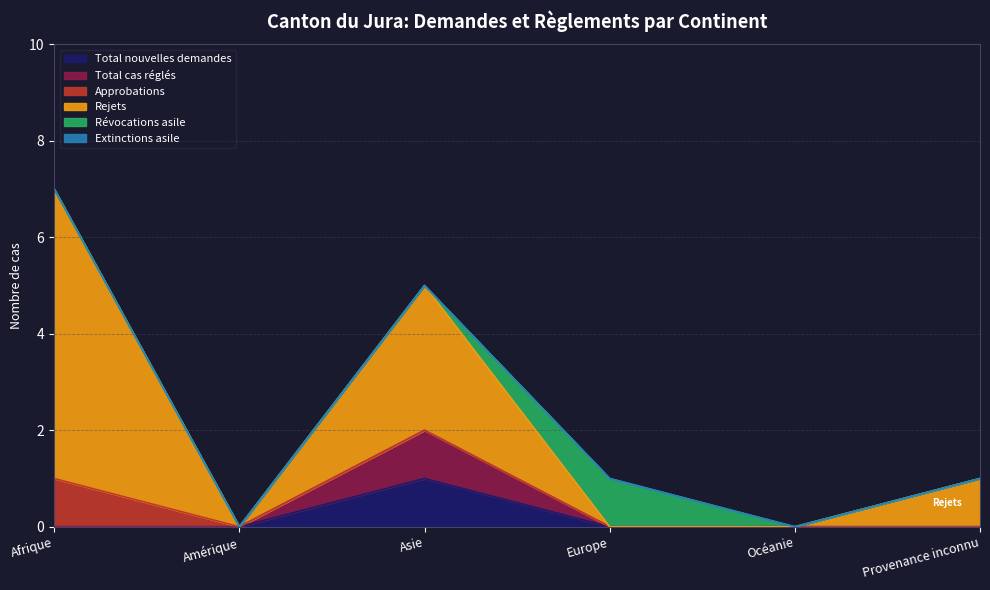

True or false: Total cas réglés and Rejets intersect in this chart.

False